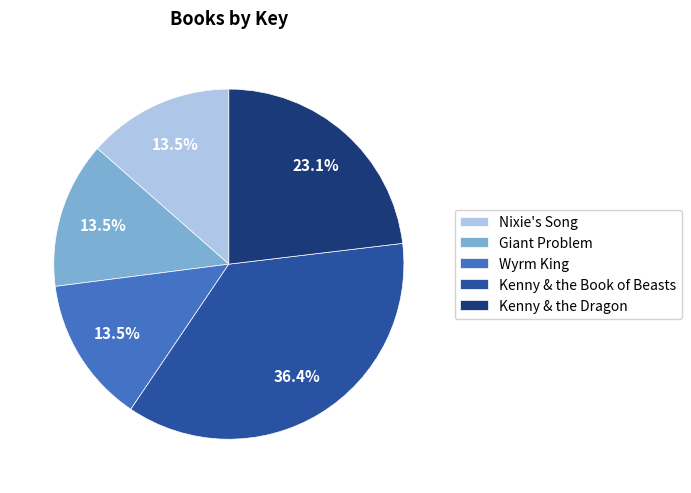

Count the number of slices in the pie.

5